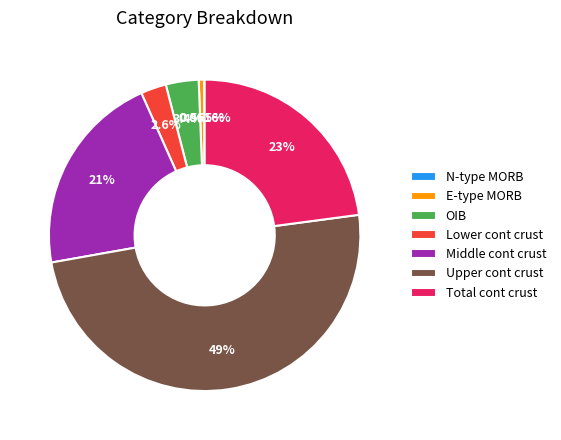

What is the largest slice in the pie chart?

Upper cont crust